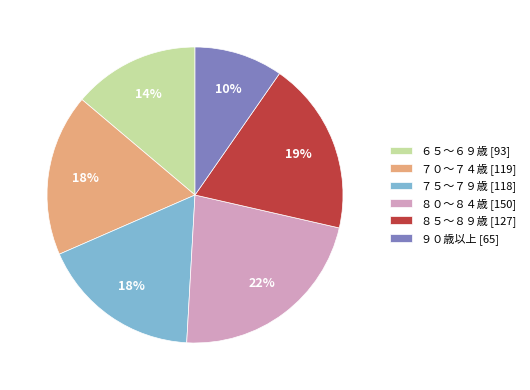

Combined, do ７０～７４歳 and ６５～６９歳 account for over 50%?

No